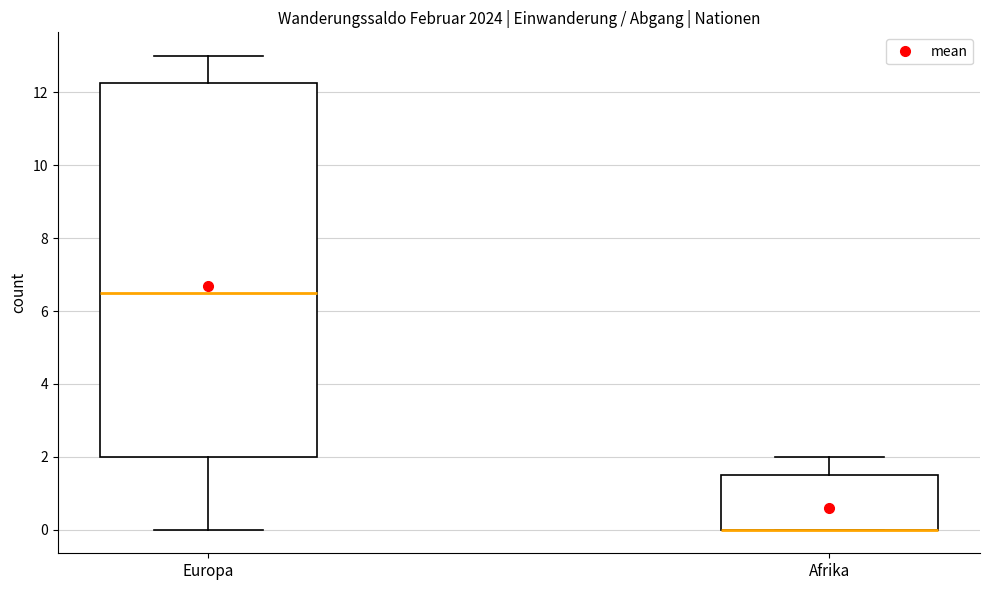

Reading left to right, read every box against the y-axis: the position of its median line, the range the box covers, and the ends of its whiskers. The values are not printed on the chart, so give them approximately, as read against the axis.

Europa: median 6.6, box 2.0 to 12.2, whiskers 0.0 to 13.0
Afrika: median 0.0 (drawn on the box's lower edge), box 0.0 to 1.6, whiskers 0.0 to 2.0